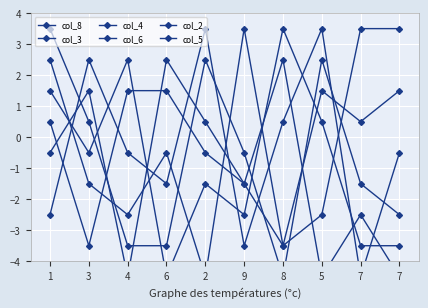

How many values in the col_3 series exceed 0?

4